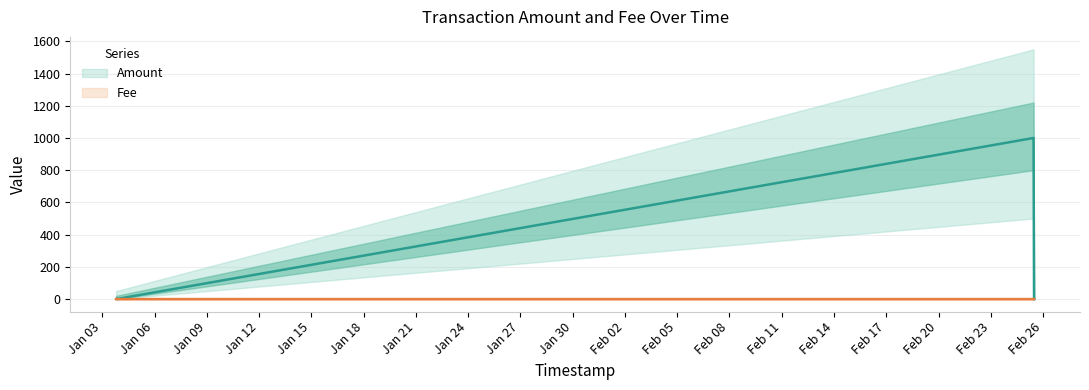

How many lines are shown in the chart?

2